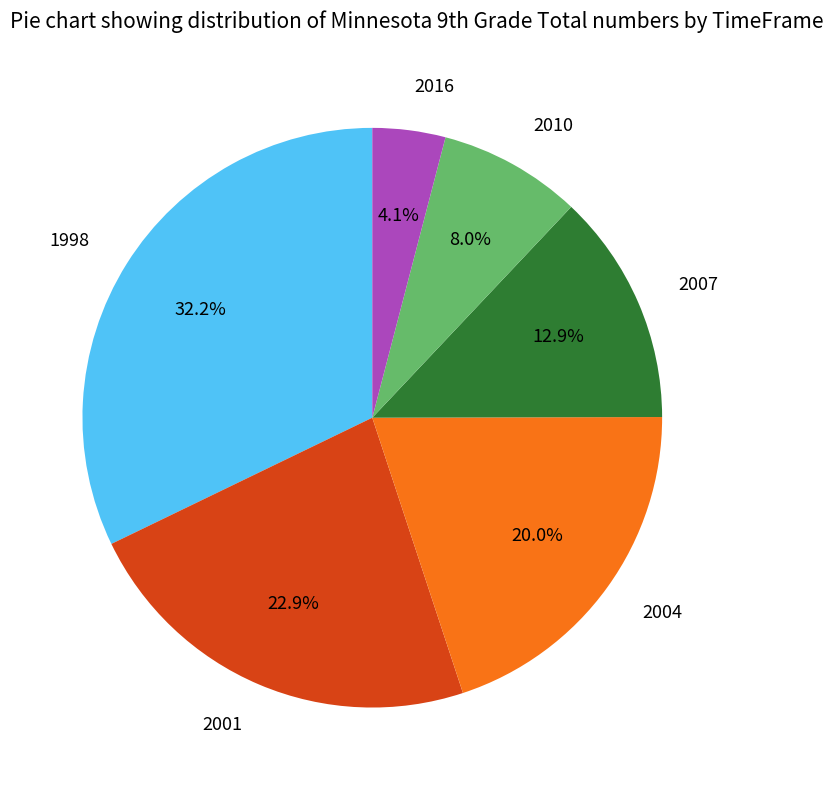

To the nearest percent, what is the difference between the largest and smallest slice percentages?

28%